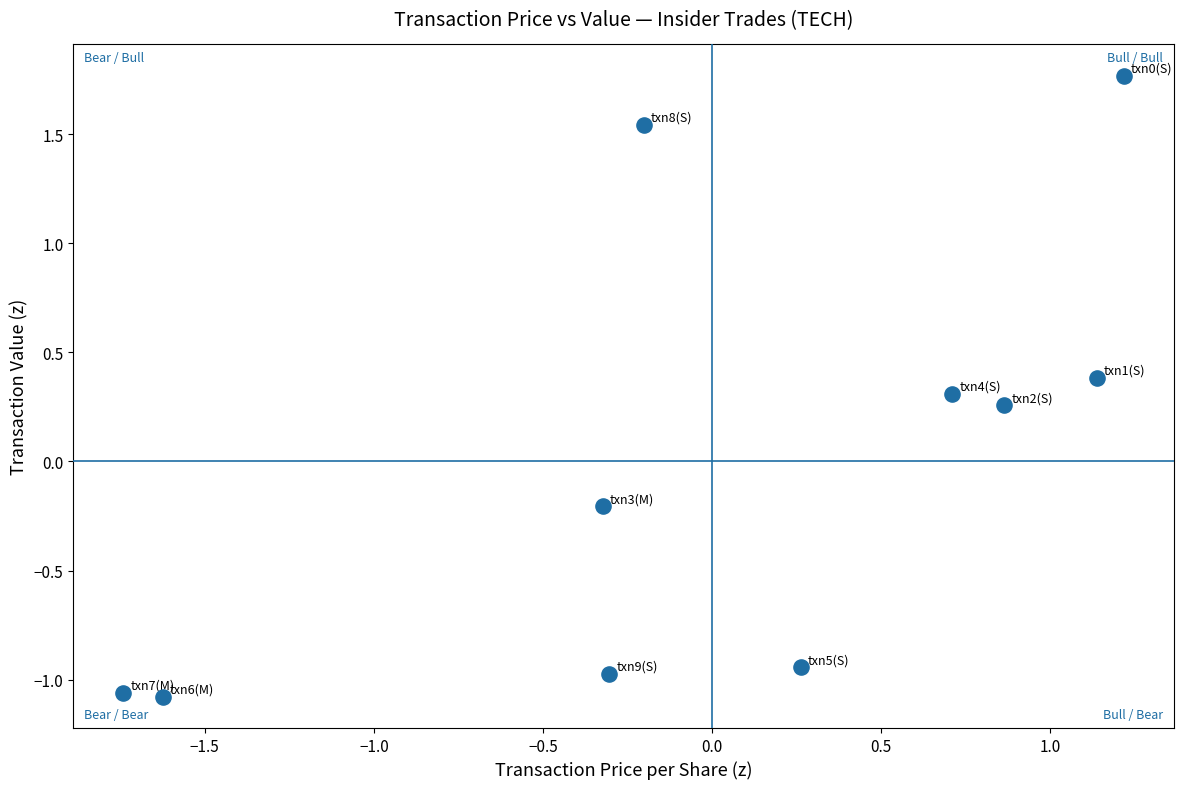

What is the range of X values (max minus min)?

3.0